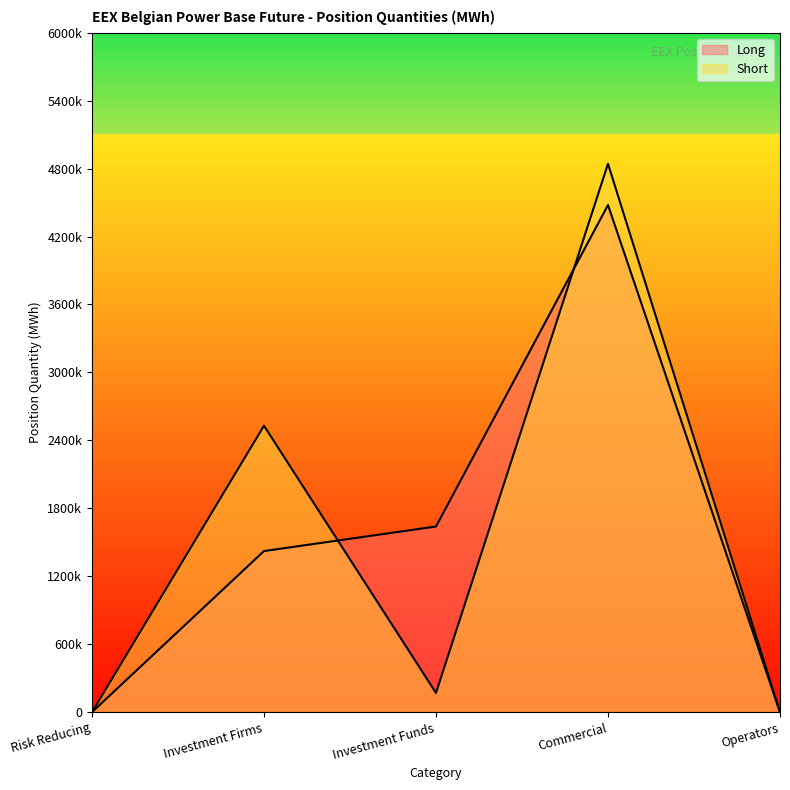

List the series in order of their overall mean, lowest first.

Long, Short